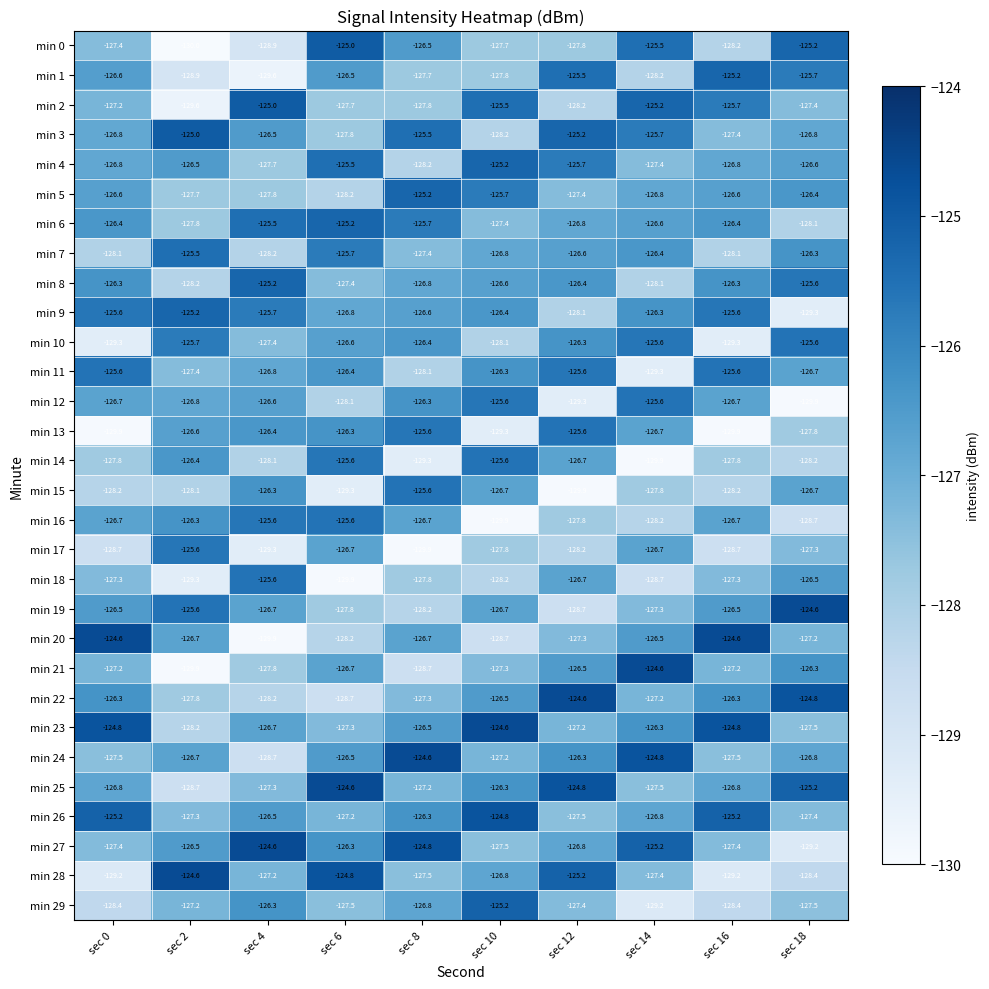

List the labels in order of min 0 value, smallest first.

sec 2, sec 4, sec 16, sec 12, sec 10, sec 0, sec 8, sec 14, sec 18, sec 6